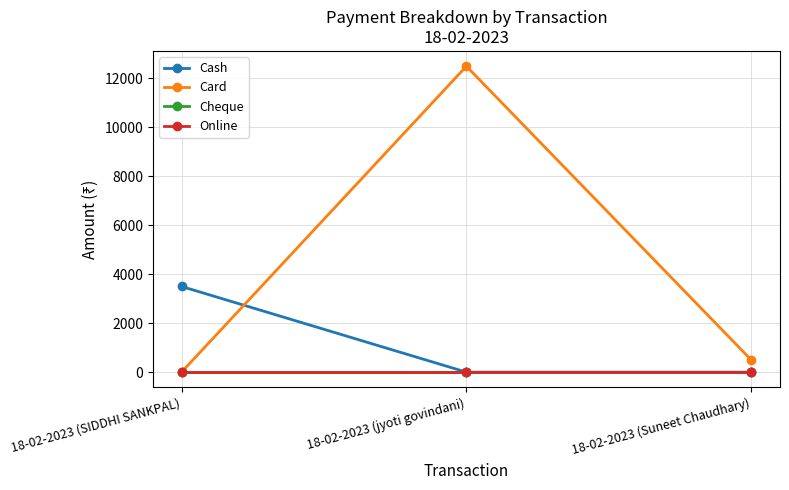

Is this an area chart (filled region under the line)?

No